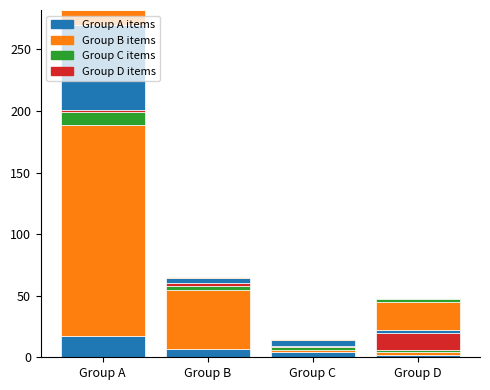

Which category has the highest value in the sub-item 3 series?

Group A